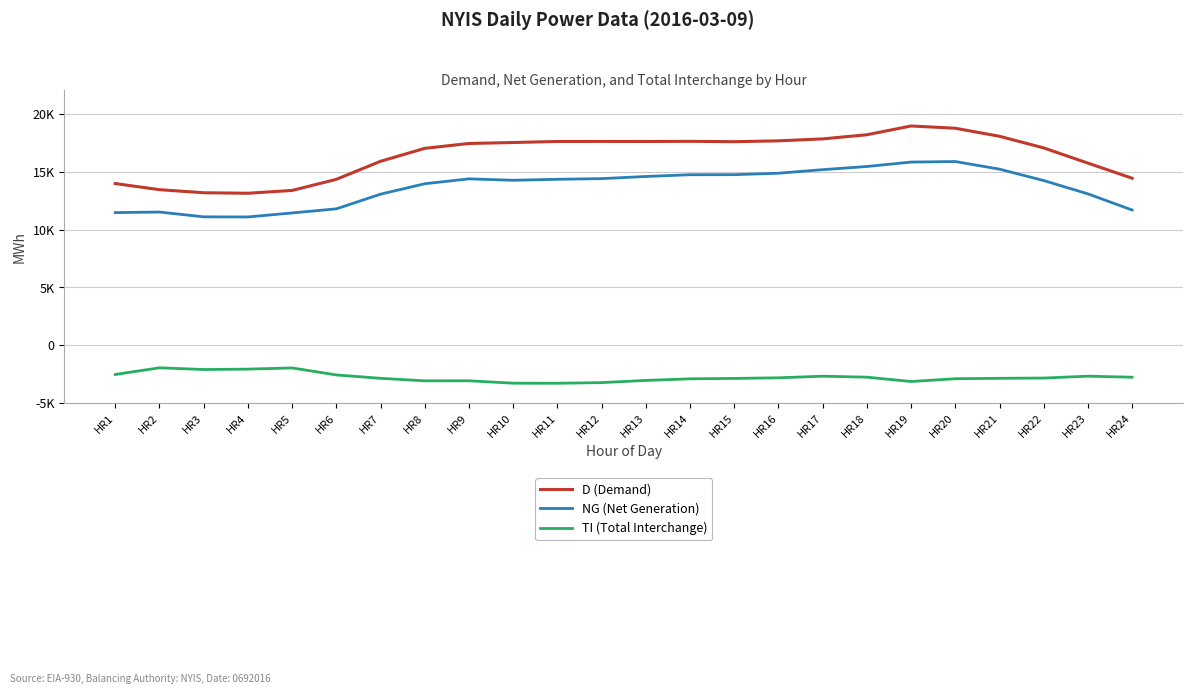

List the series in order of their peak value, lowest first.

TI (Total Interchange), NG (Net Generation), D (Demand)